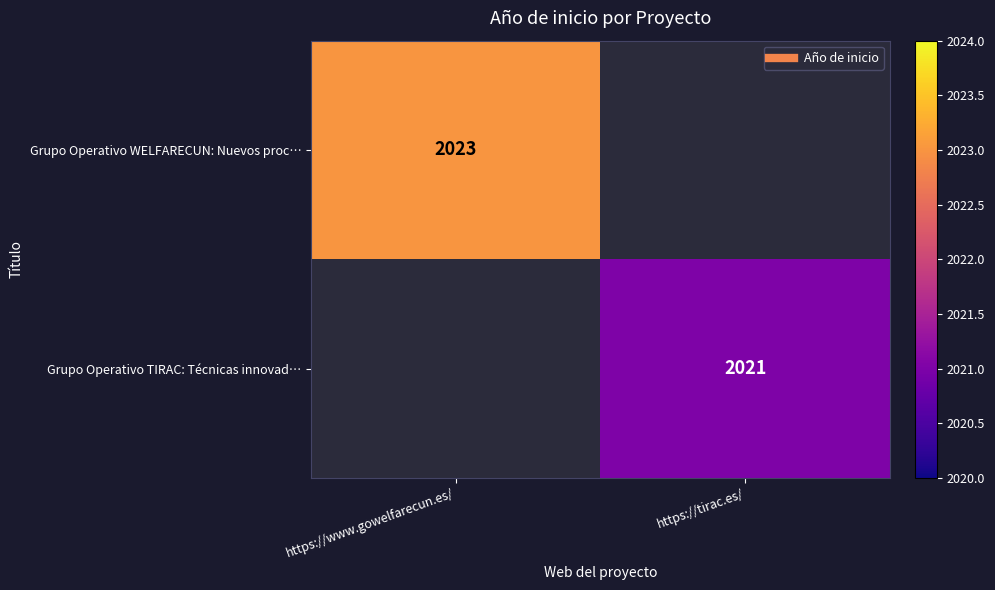

What is the minimum value for Grupo Operativo WELFARECUN: Nuevos proc…?

2023.0